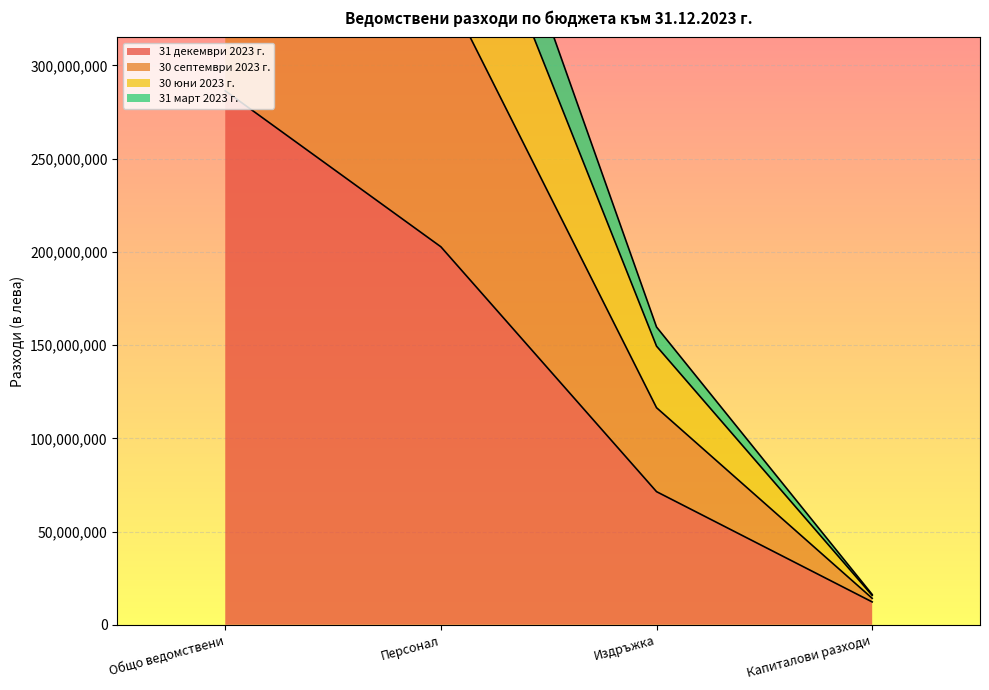

Is the value of 31 март 2023 г. at Капиталови разходи greater than the value of 31 декември 2023 г. at Издръжка?

No